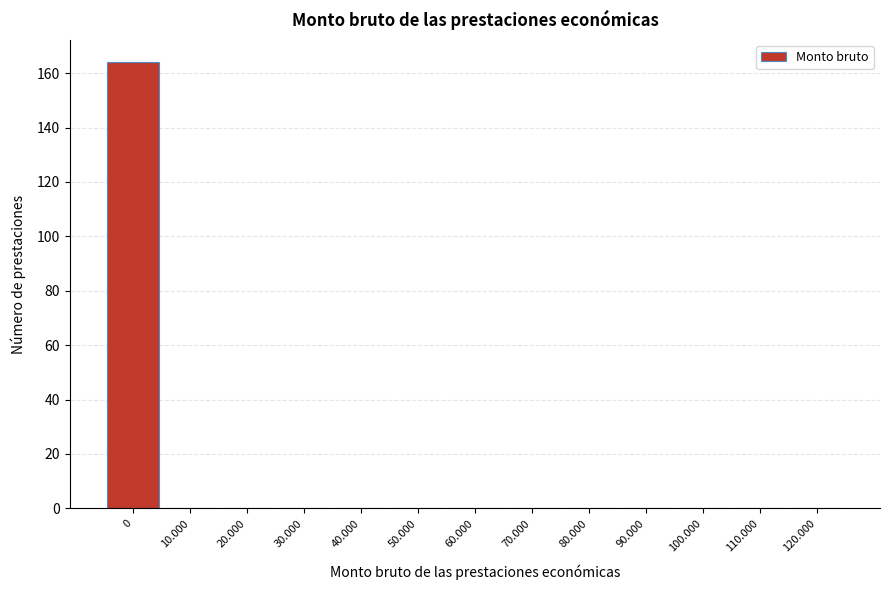

Reading left to right, extract all data points from this chart.

0=164	10.000=0	20.000=0	30.000=0	40.000=0	50.000=0	60.000=0	70.000=0	80.000=0	90.000=0	100.000=0	110.000=0	120.000=0